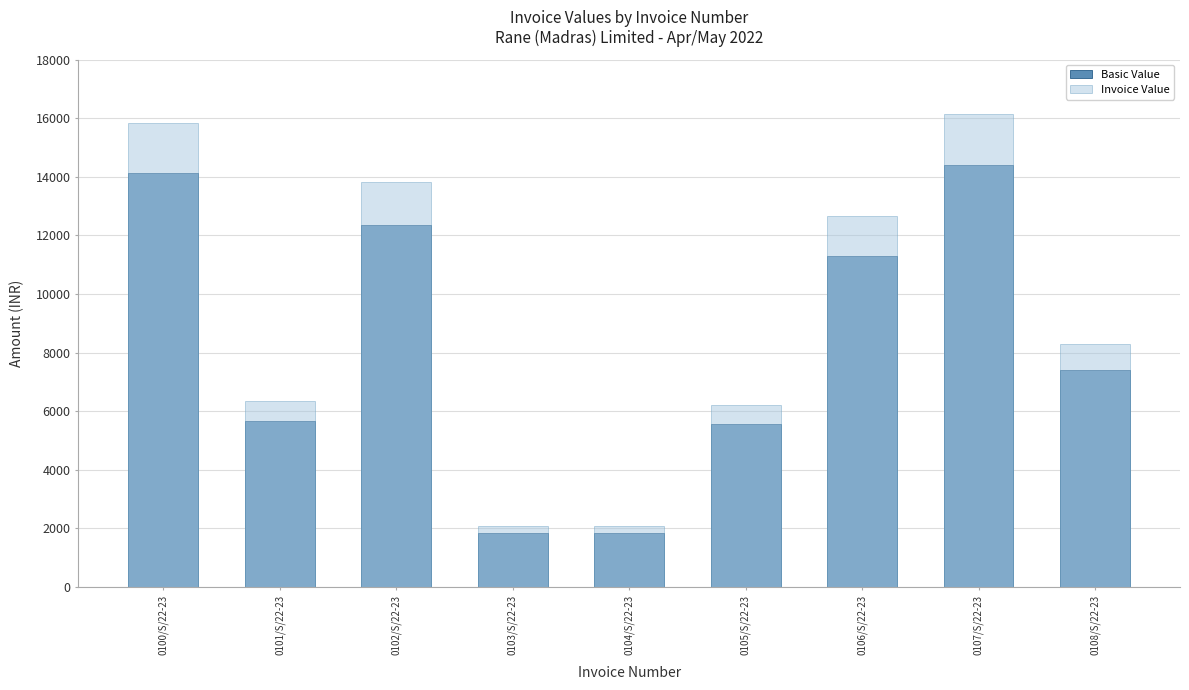

The value of Basic Value at 0105/S/22-23 is 5550.0. True or false?

True